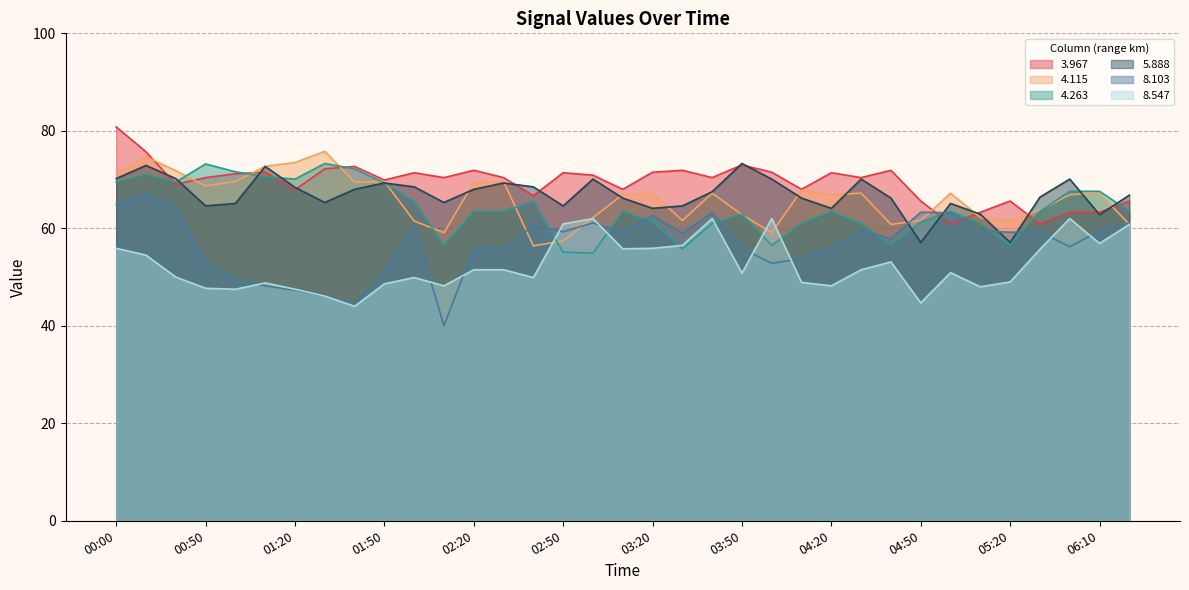

What is the greatest value displayed?

80.8